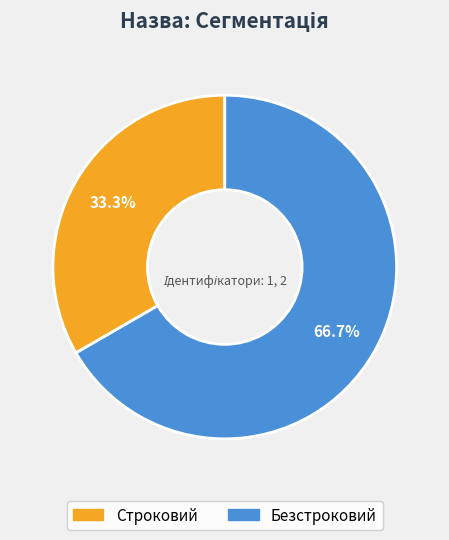

What percentage is NOT represented by Строковий?

66.7%